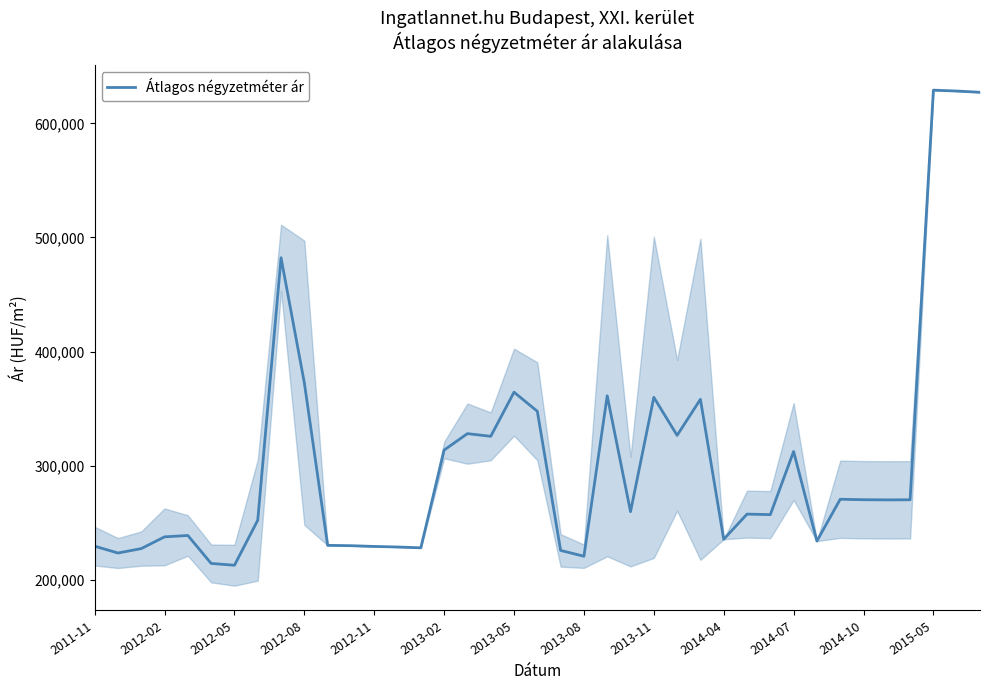

What is the difference between the maximum and minimum values?

416329